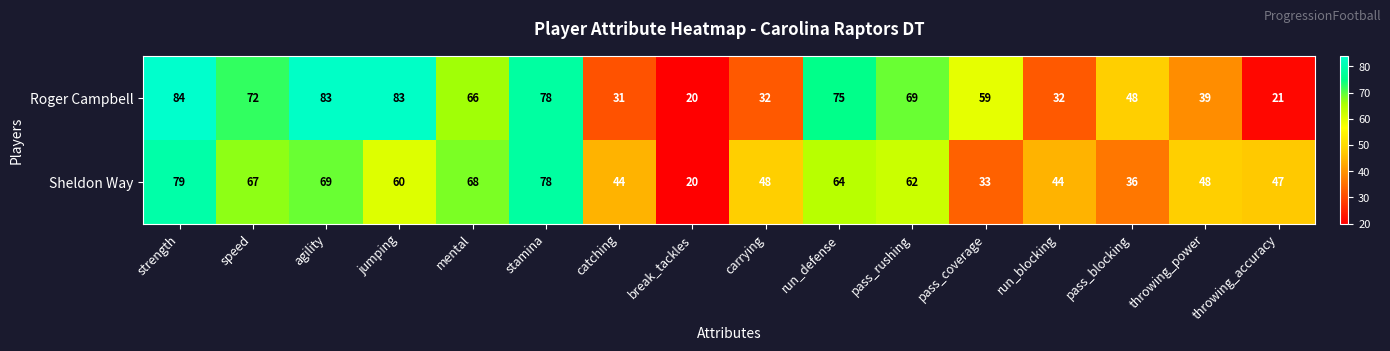

List the series in order of their peak value, highest first.

Roger Campbell, Sheldon Way